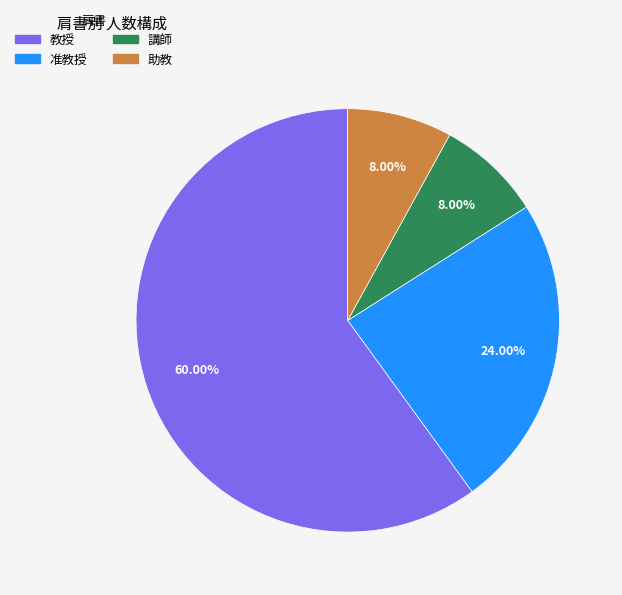

Approximately how many times larger is the value at 講師 compared to 助教?

1.0